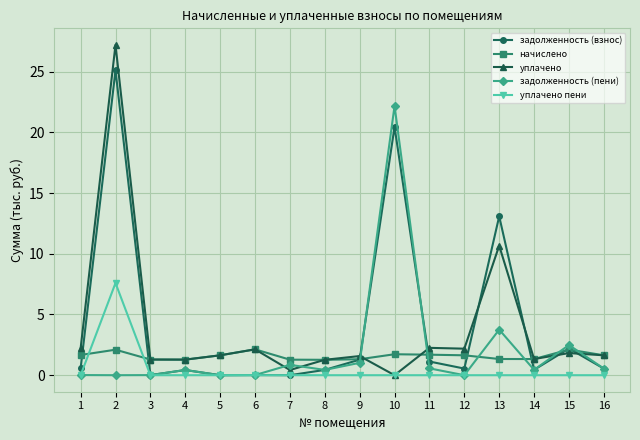

What is the difference between the second highest and minimum values in the задолженность (пени) series?

3.8